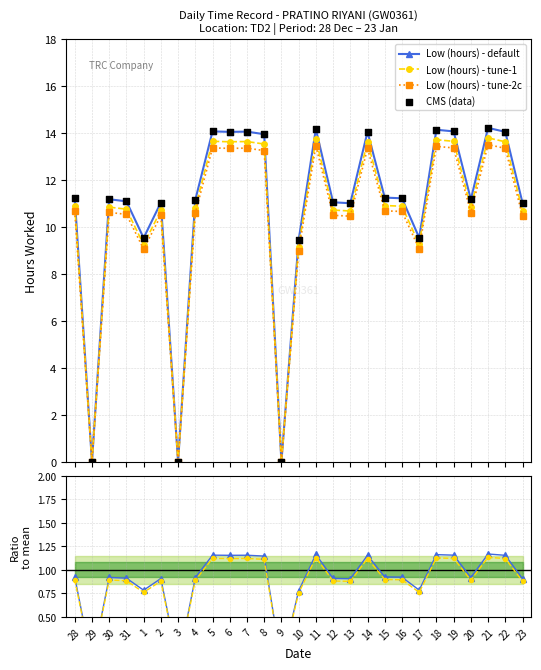

At which category is the sum across all series the highest?

21